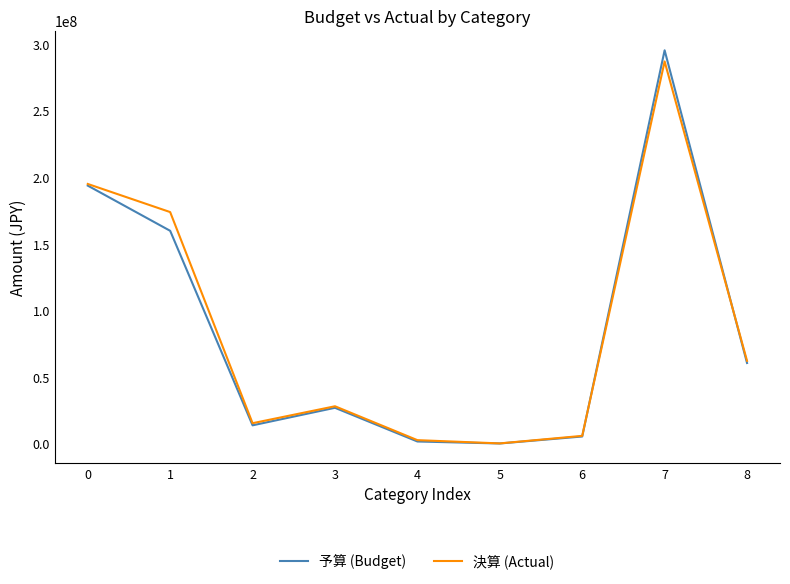

Where is 決算 (Actual) nearest to the value 143571816?

1